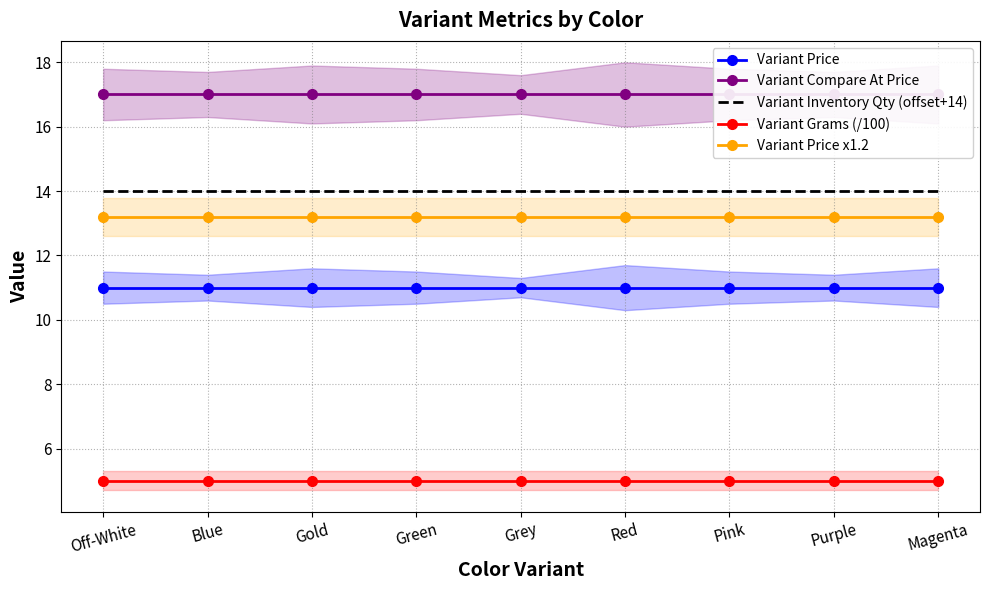

What is the sum of the Variant Price x1.2 values at Green and Gold?

26.4